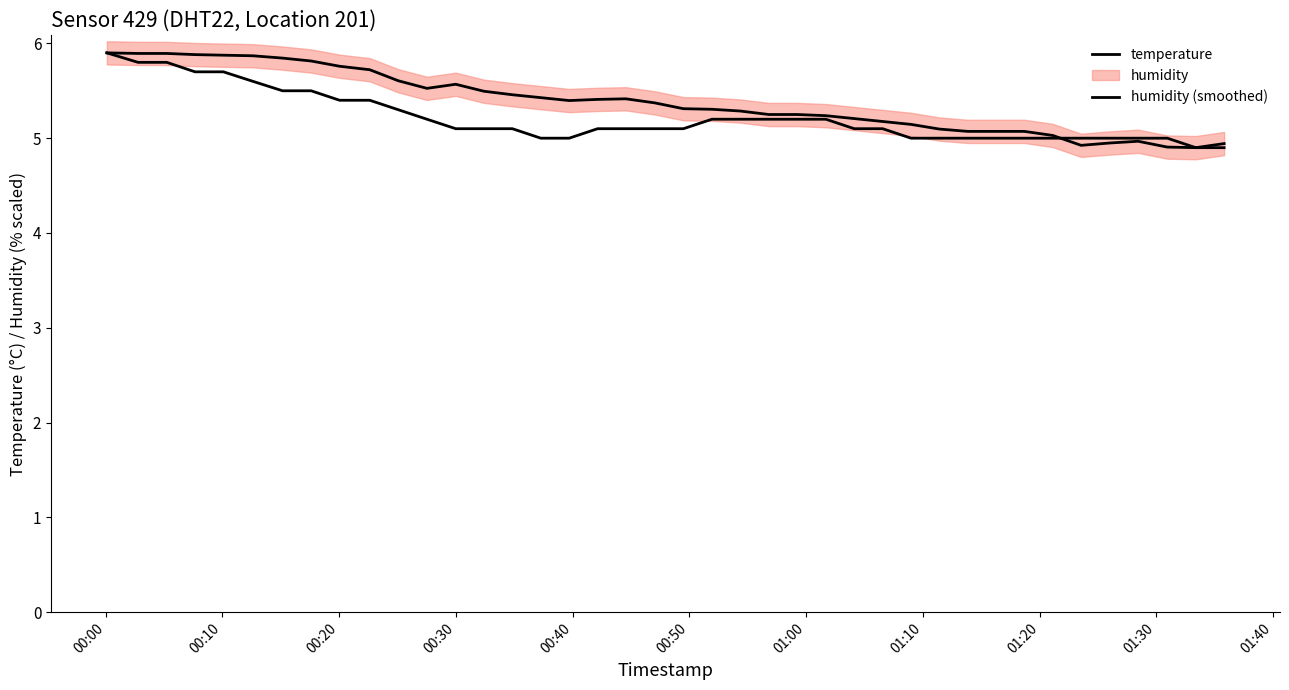

At which label does temperature reach its peak?

00:00